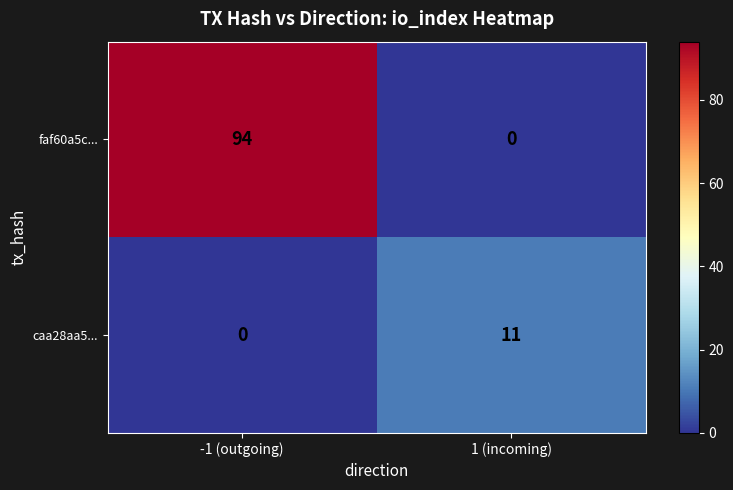

What is the total value across all series at 1 (incoming)?

11